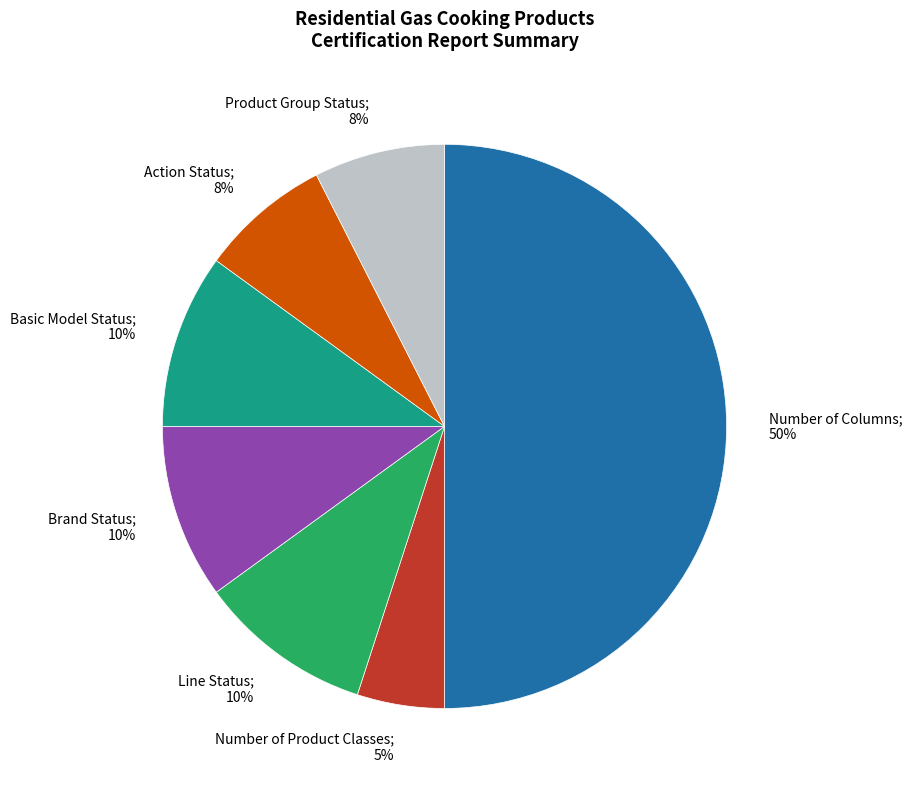

True or false: Brand Status; 10% accounts for 10% of the total.

True